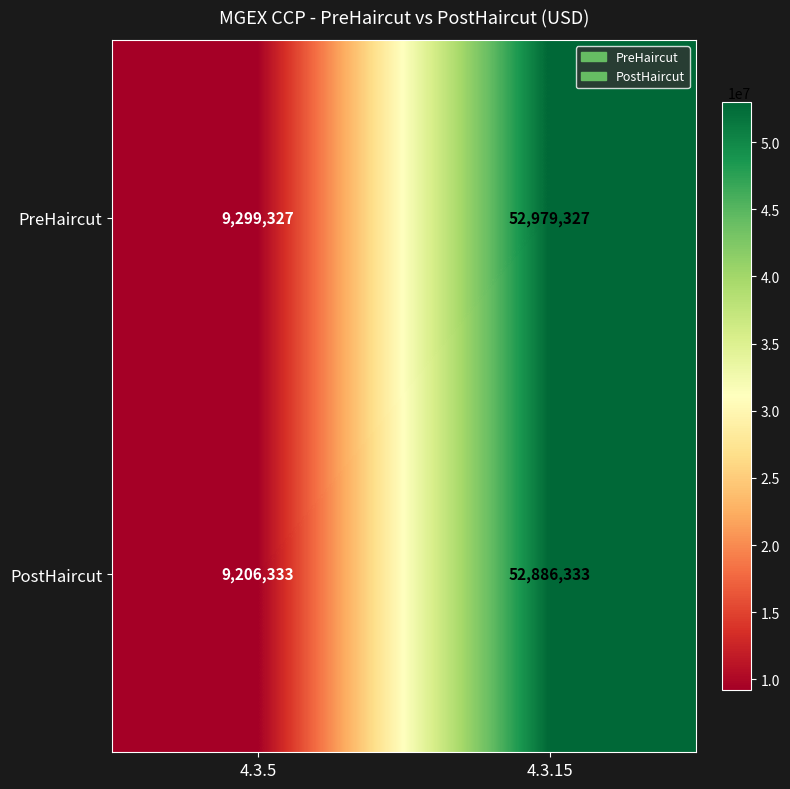

List the series in order of their overall mean, lowest first.

PostHaircut, PreHaircut